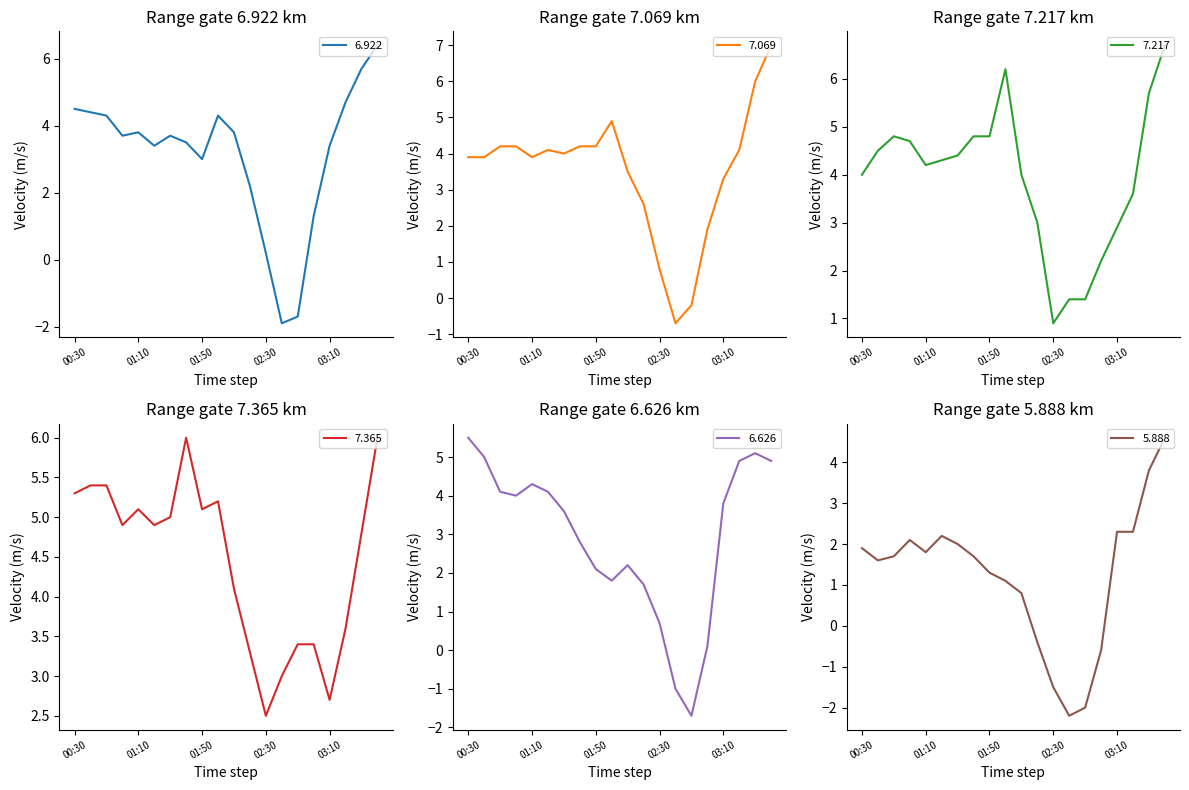

How many negative values does the   7.069 series have?

2